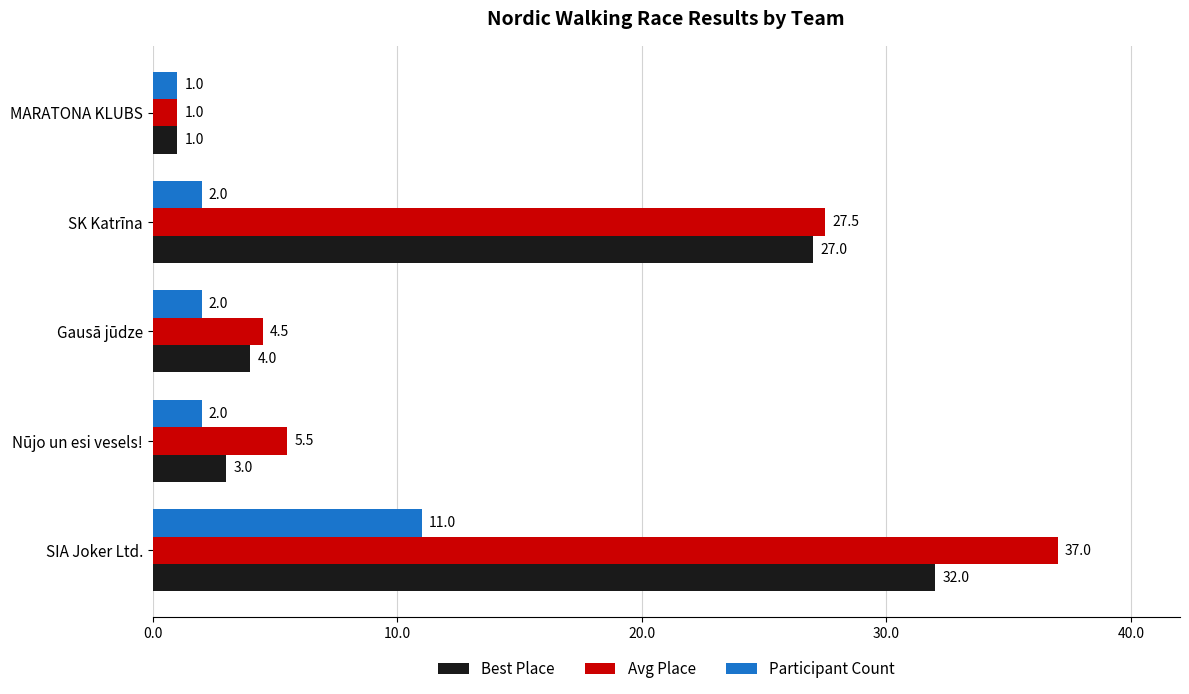

At SIA Joker Ltd., list the series in order from smallest to largest.

Participant Count, Best Place, Avg Place